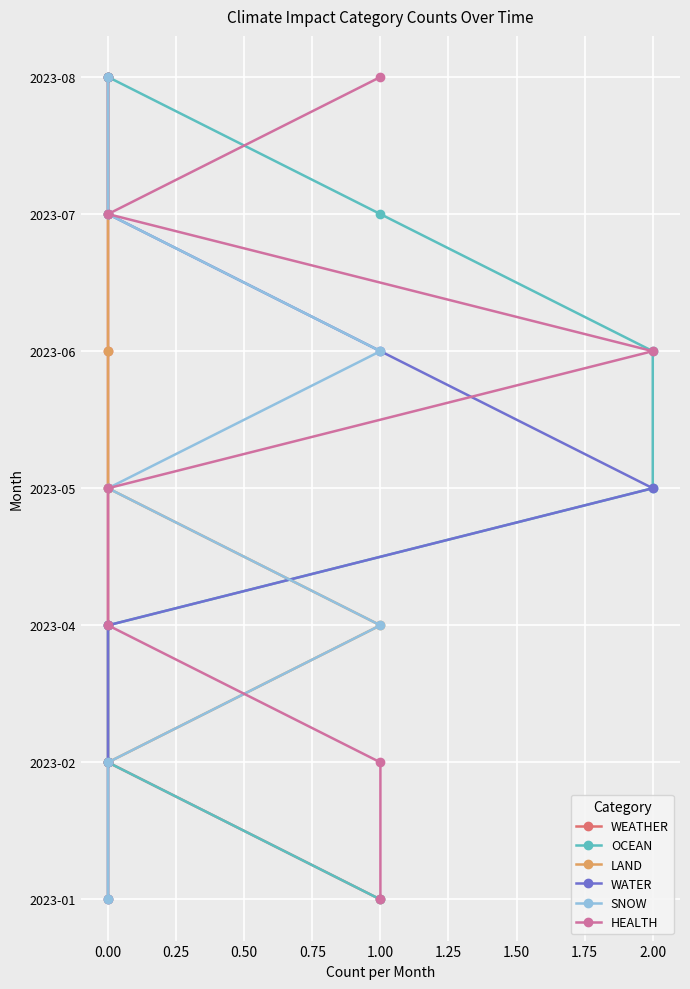

How many lines are shown in the chart?

6